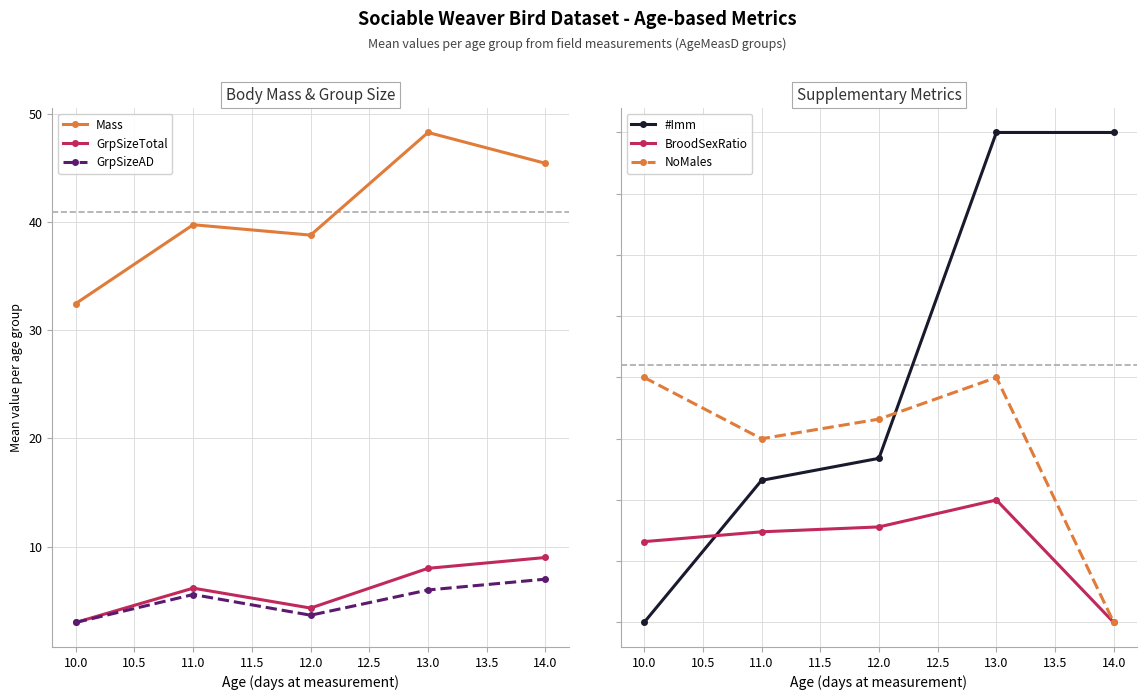

True or false: NoMales and GrpSizeTotal intersect in this chart.

False